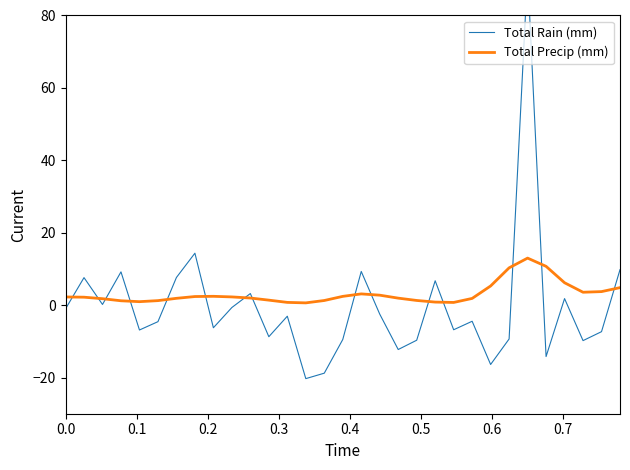

How many data points in Total Rain (mm) are less than -4?

16